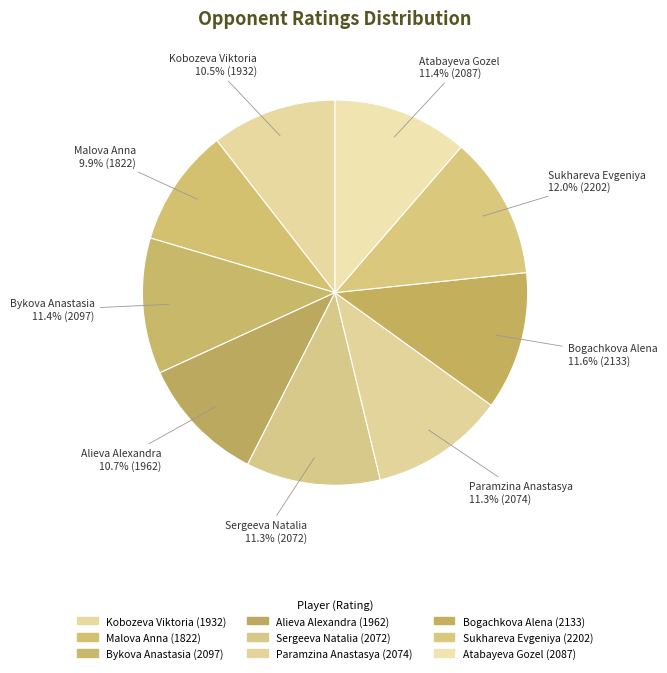

To the nearest percent, what portion does Alieva Alexandra represent?

11%